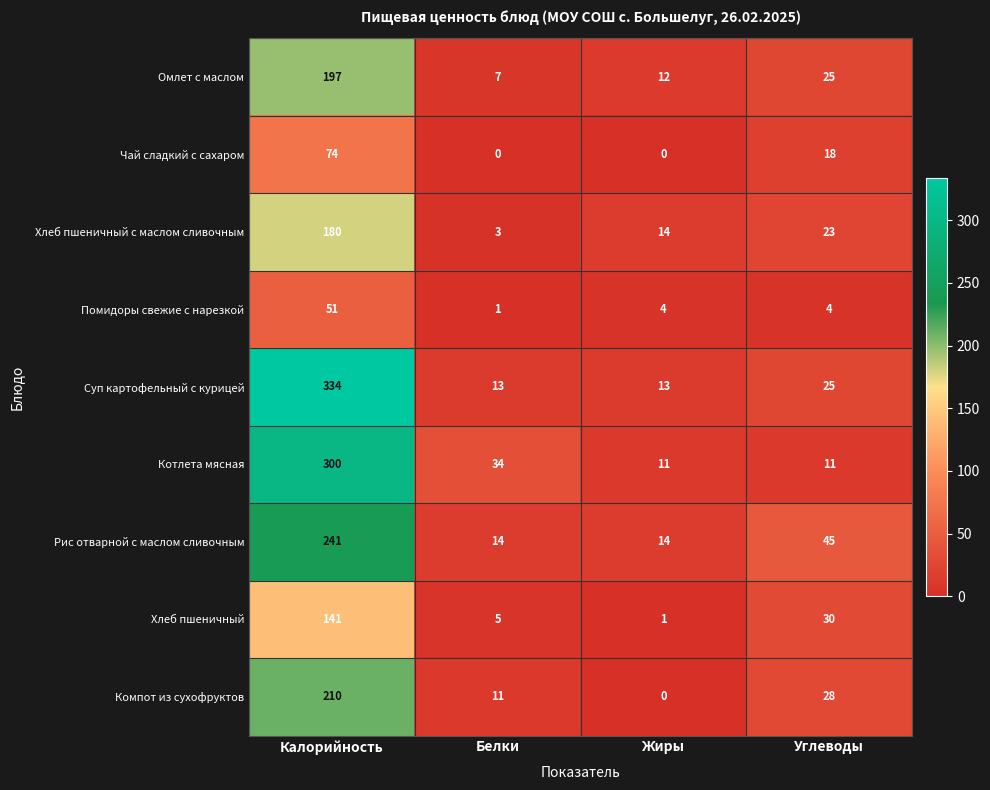

Between Белки and Жиры, which series saw the biggest shift?

Котлета мясная